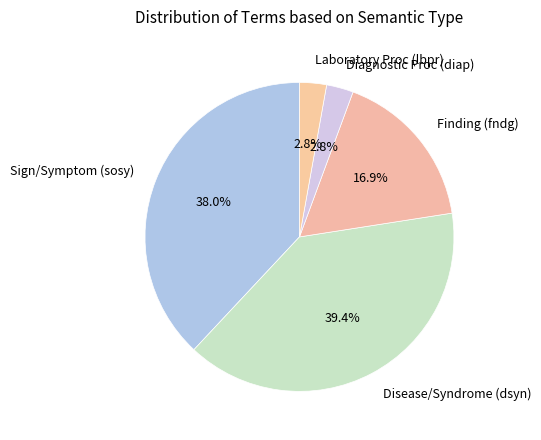

Count the number of slices in the pie.

5